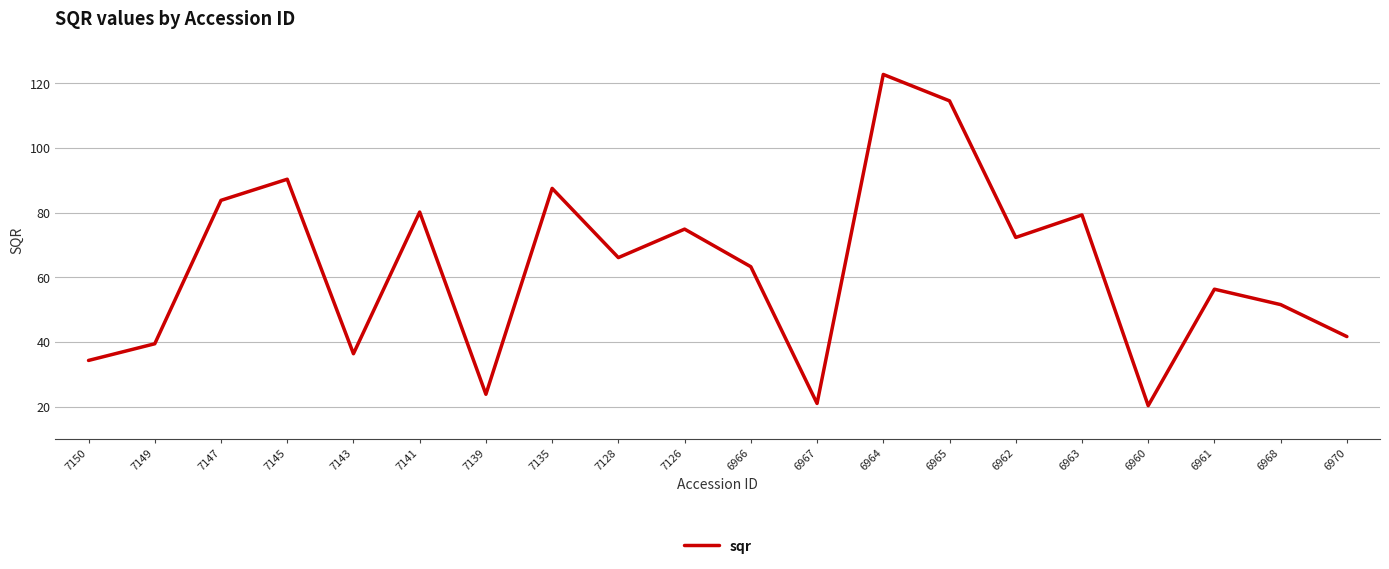

What is the change in value from 7150 to 6964?

+88.5